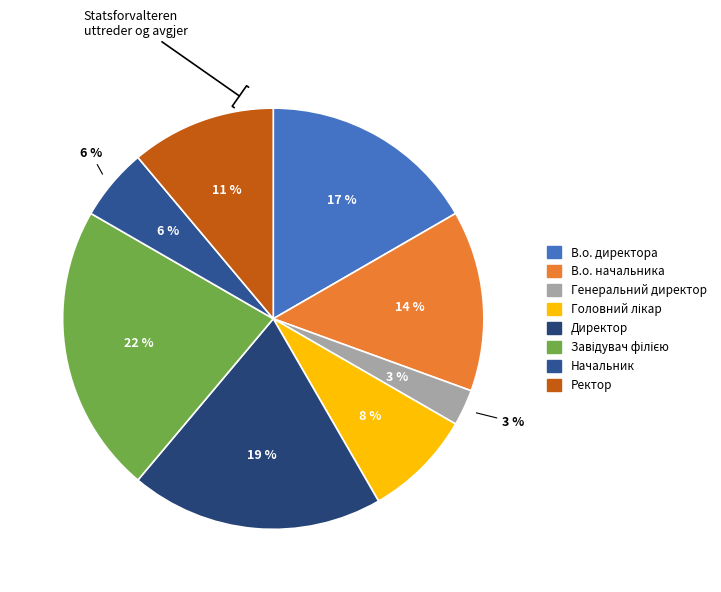

Between Головний лікар and Начальник, which is larger?

Головний лікар